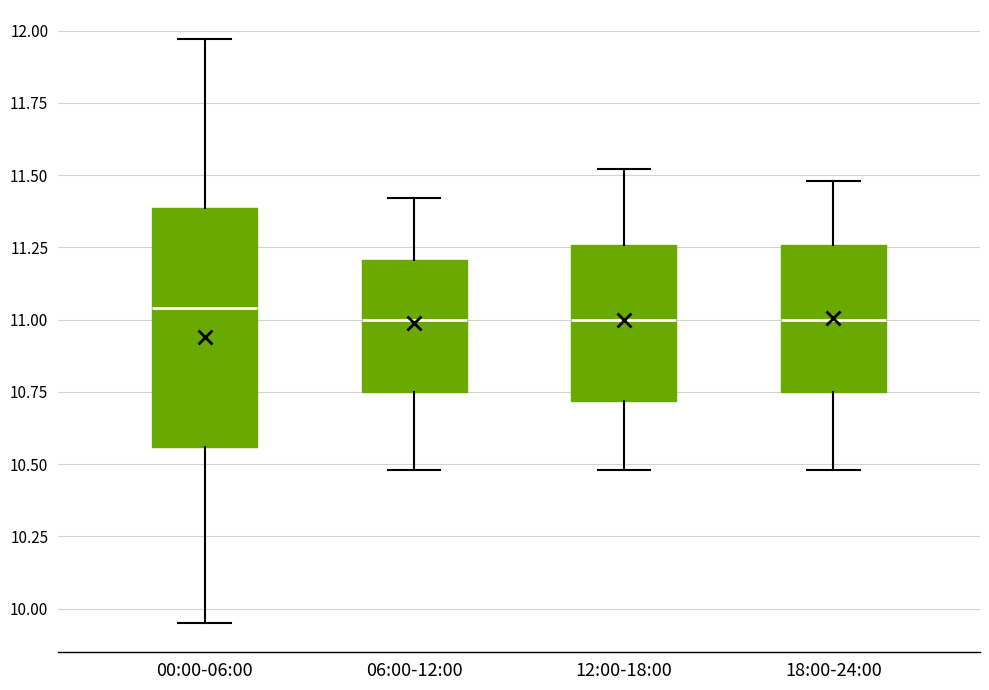

Where does the lower whisker of the box for 12:00-18:00 end on the y-axis? The values are not printed on the chart, so give them approximately, as read against the axis.

10.50